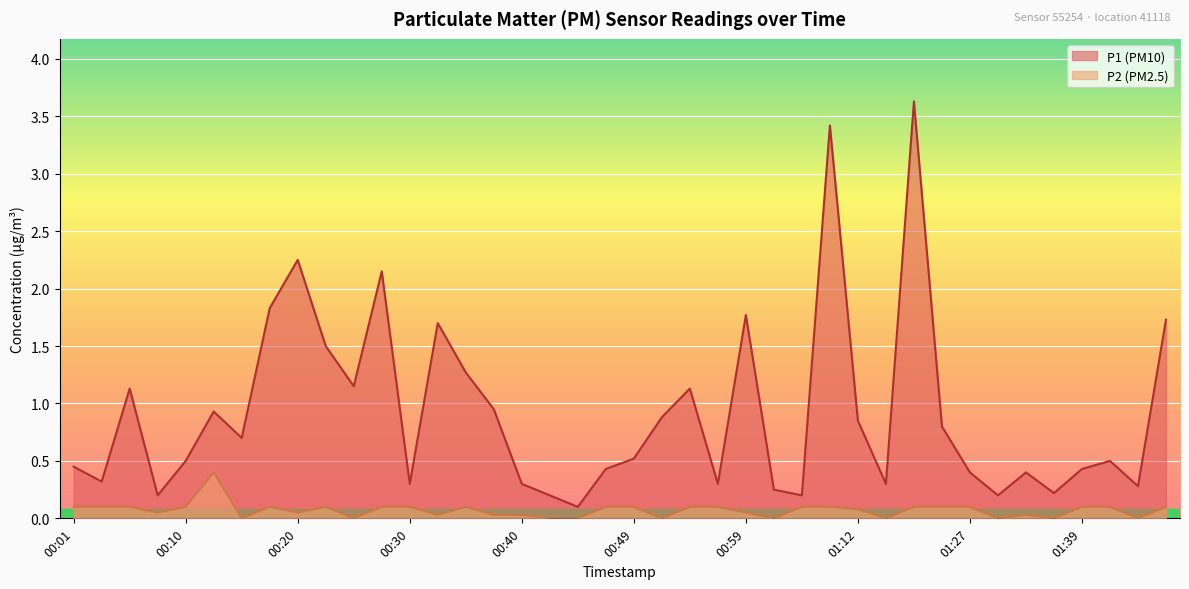

List the labels in order of P2 value, smallest first.

00:15, 00:25, 00:42, 00:45, 00:52, 01:02, 01:14, 01:29, 01:37, 01:44, 00:32, 00:37, 00:40, 01:34, 00:08, 00:20, 00:59, 01:12, 00:01, 00:03, 00:05, 00:10, 00:18, 00:23, 00:27, 00:30, 00:35, 00:47, 00:49, 00:54, 00:57, 01:04, 01:09, 01:17, 01:19, 01:27, 01:39, 01:42, 01:47, 00:13